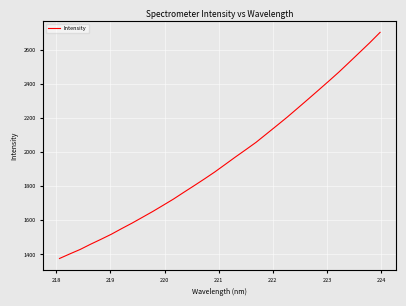

What is the smallest value displayed?

1376.2